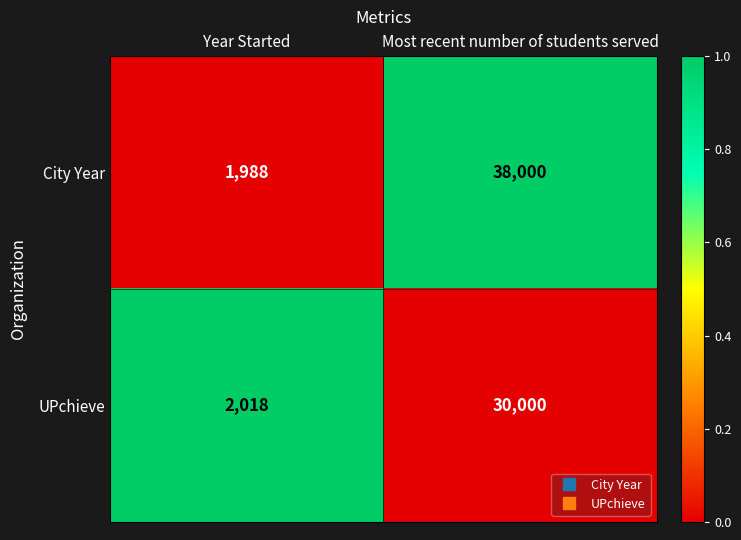

Is it true that City Year equals 38000 at Most recent number of students served?

True